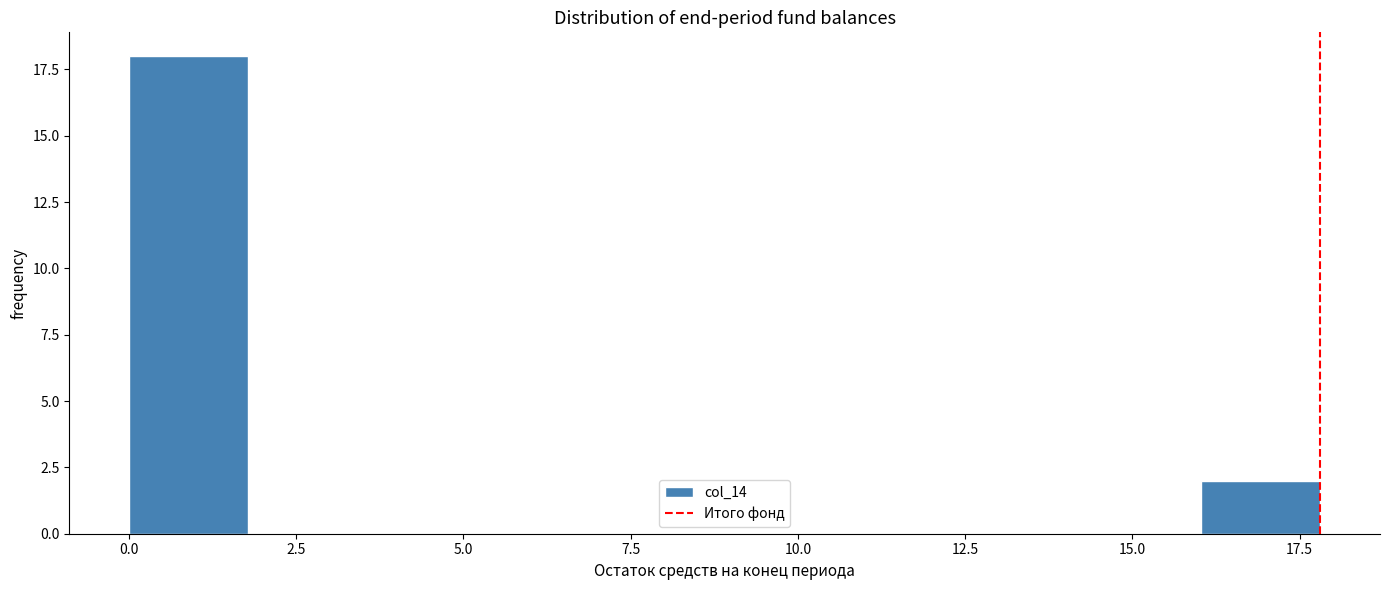

Read against the x-axis, roughly where is the centre of the tallest bar?

1.0